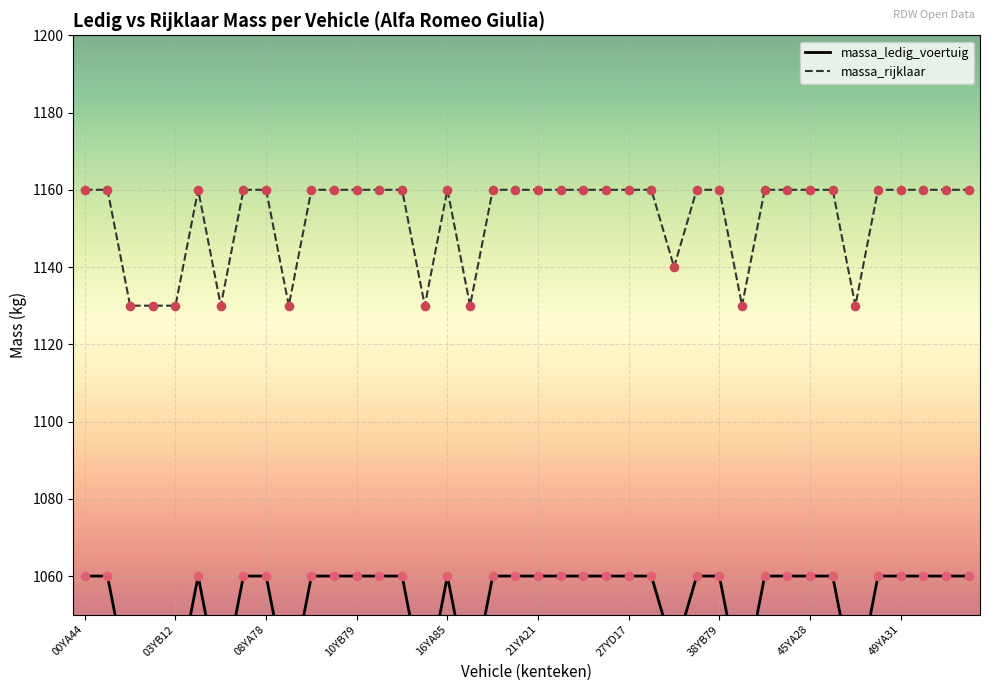

Which series contains the highest Y value?

massa_rijklaar